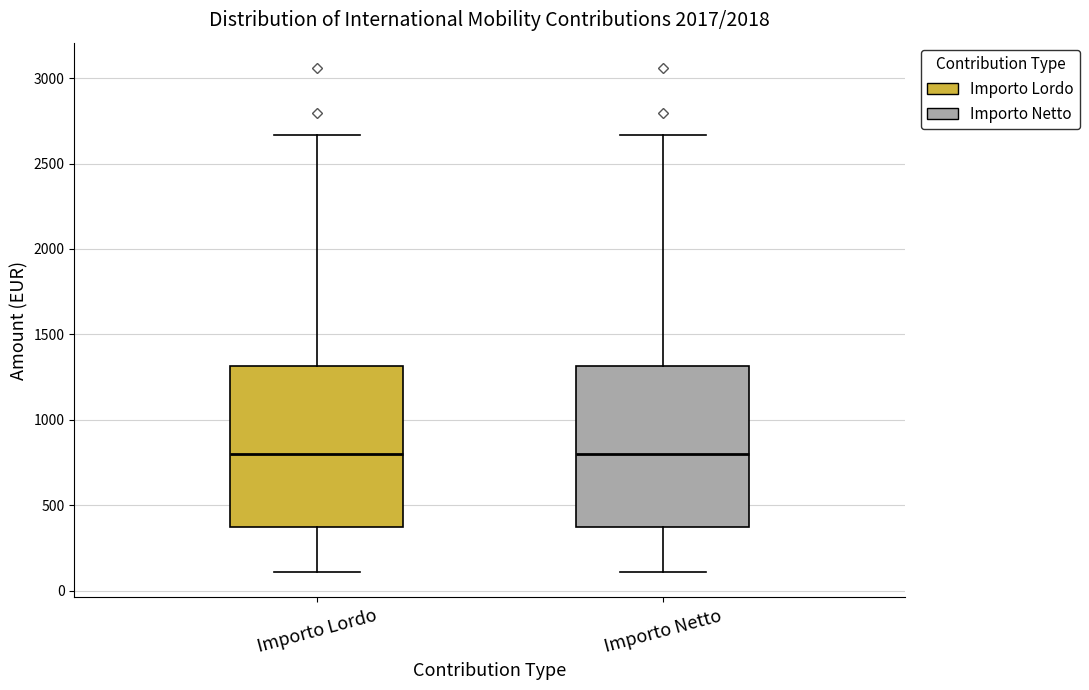

Reading left to right, transcribe this box plot: for each box, give where its median line is, the range the box spans, and where its two whiskers end, as read against the y-axis. The values are not printed on the chart, so give them approximately, as read against the axis.

Importo Lordo: median 800, box 350 to 1300, whiskers 100 to 2650
Importo Netto: median 800, box 350 to 1300, whiskers 100 to 2650